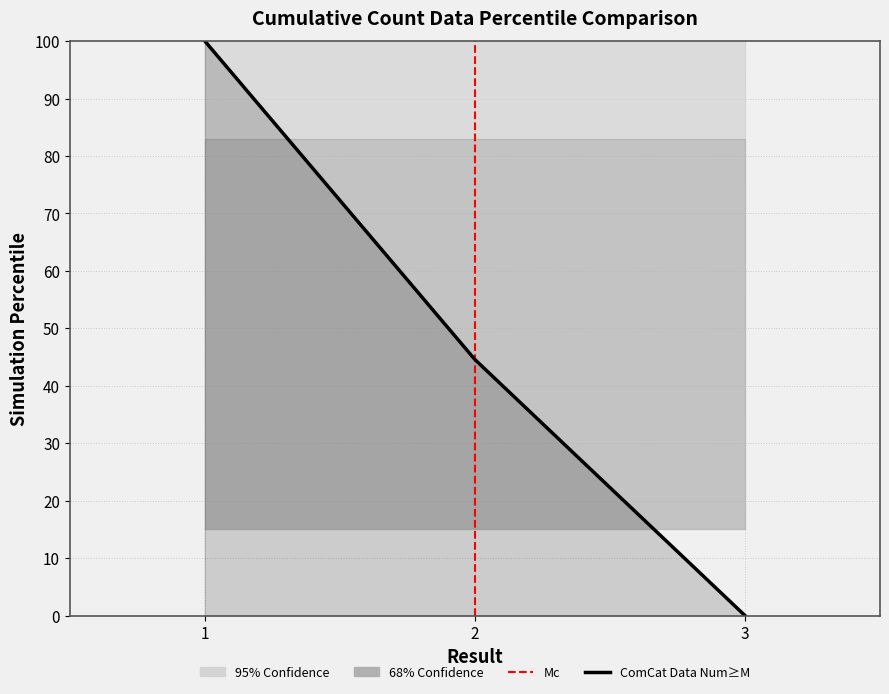

What is the change in value from 1 to 2?

-55.4